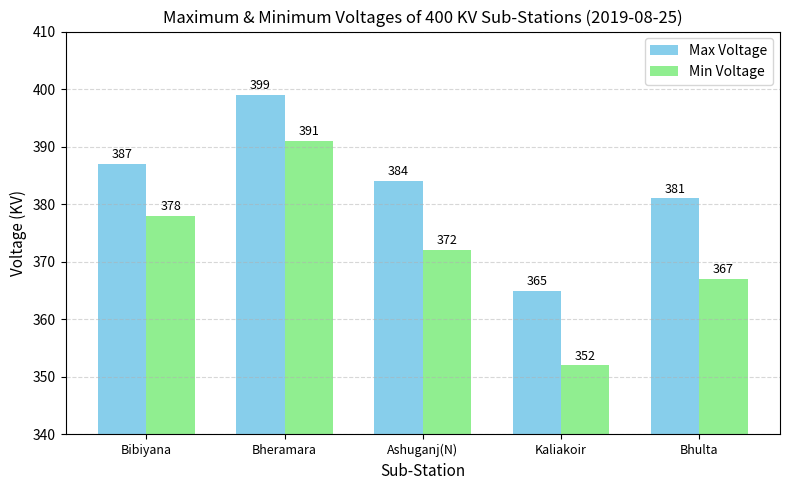

What are all the series names shown in the legend?

Max Voltage, Min Voltage